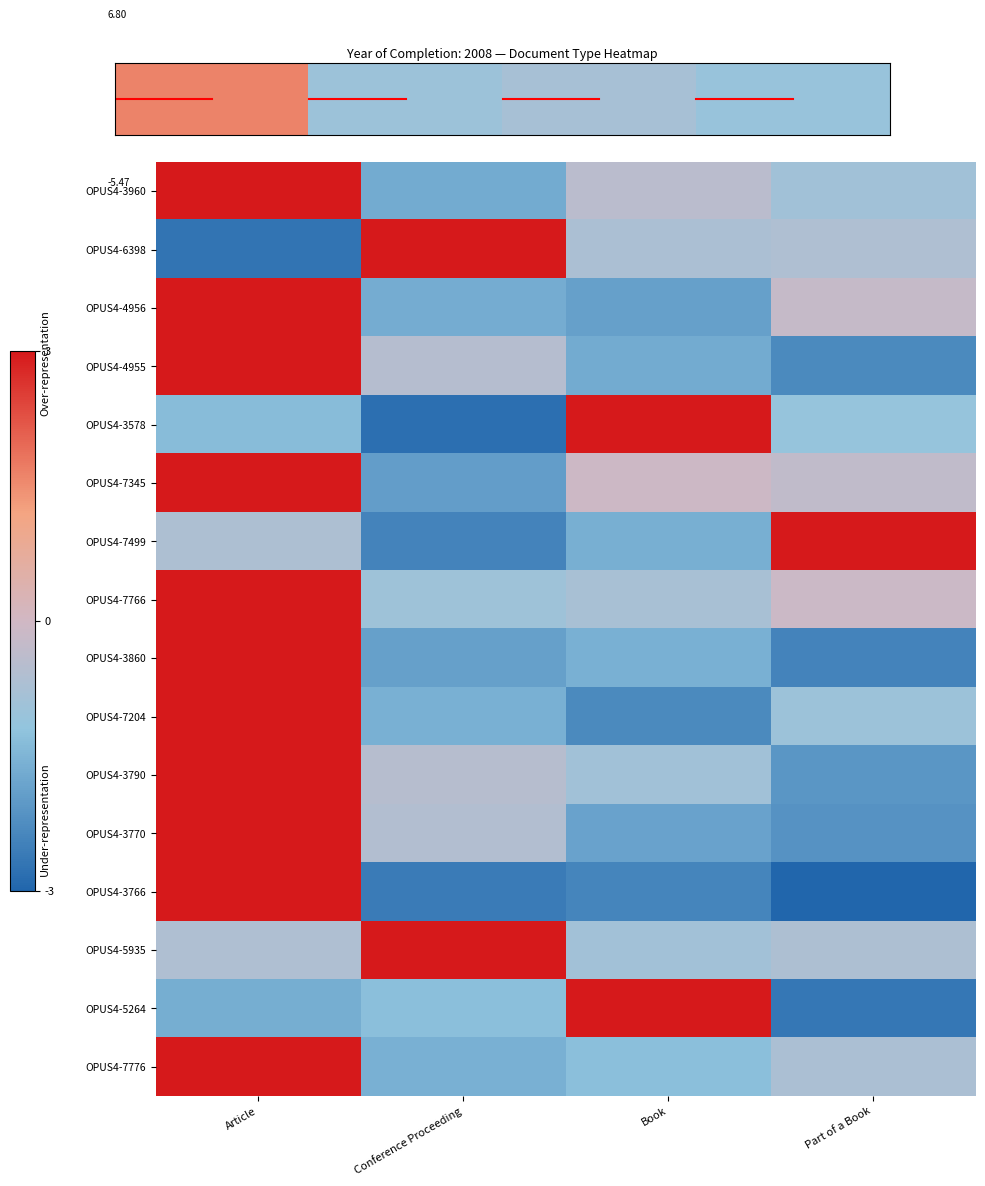

Which series has the widest spread of values?

OPUS4-3766